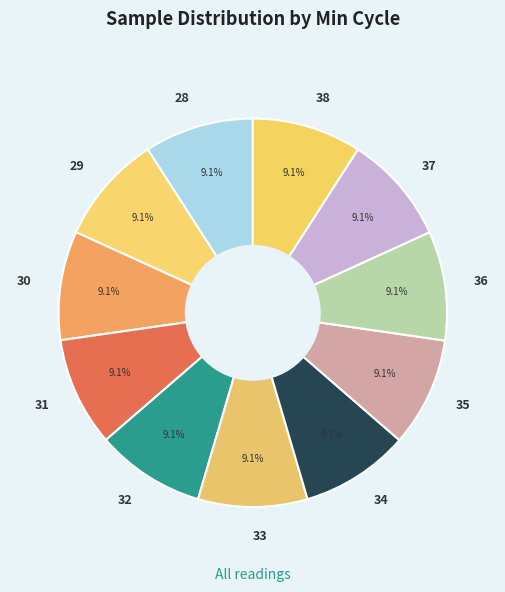

What is the total percentage of 38 and 33?

18.2%